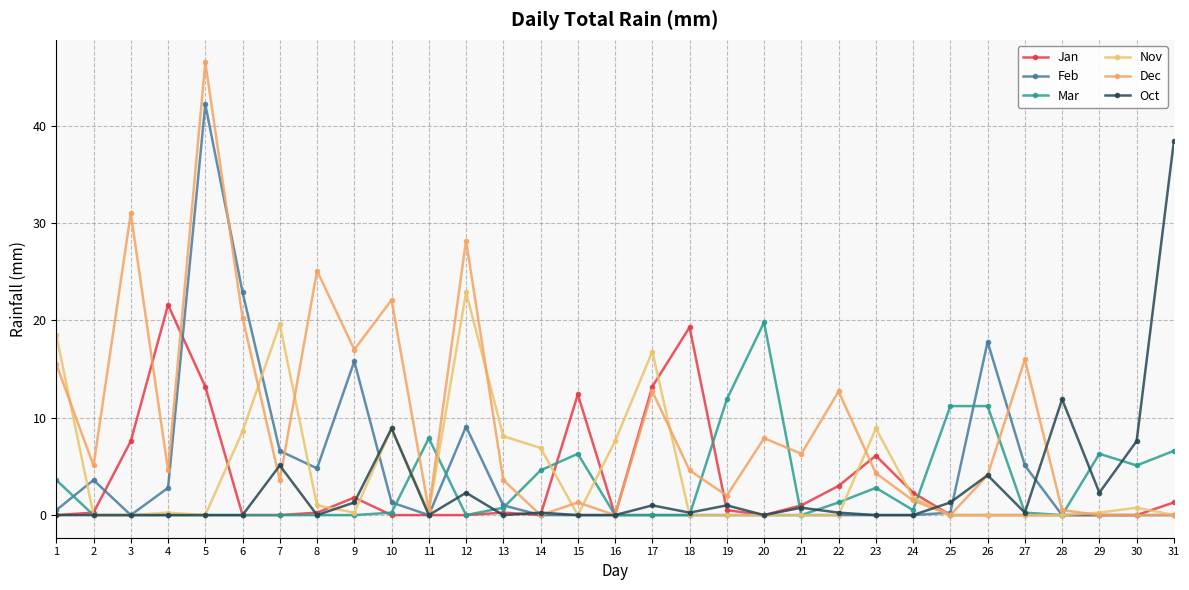

How many lines are shown in the chart?

6